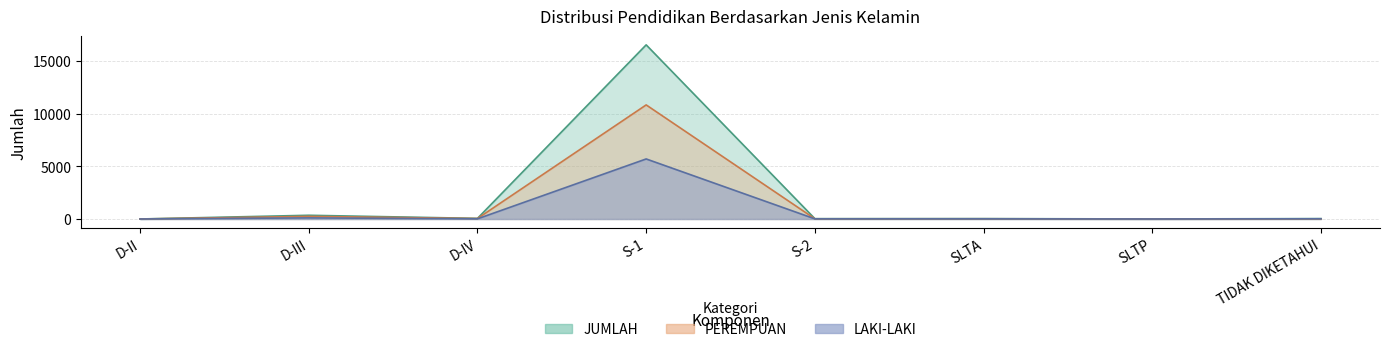

What is the label of the 7th point from the left?

SLTP